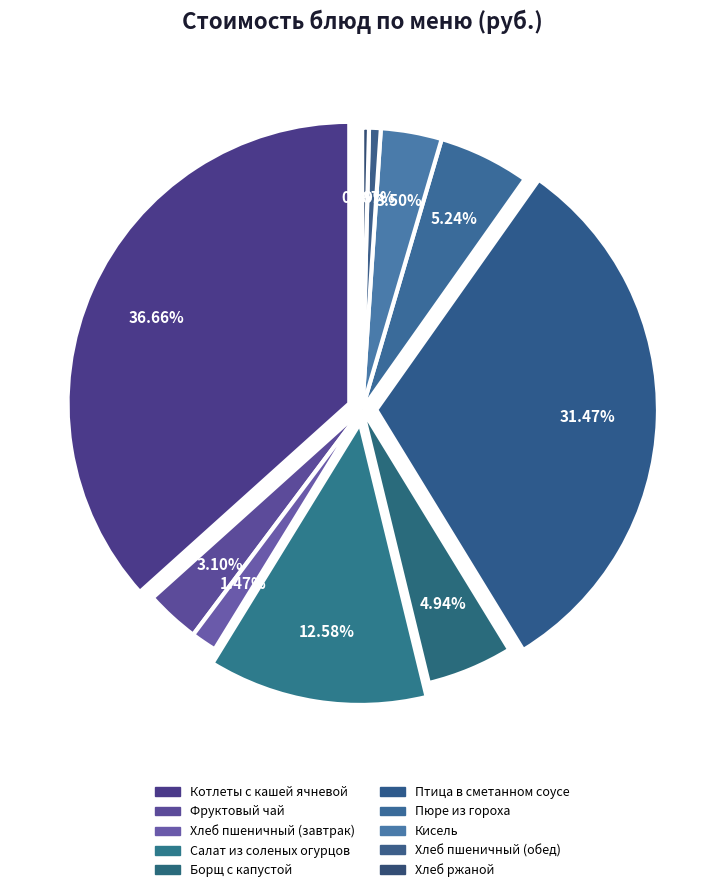

To the nearest percent, what is the average slice percentage?

10%